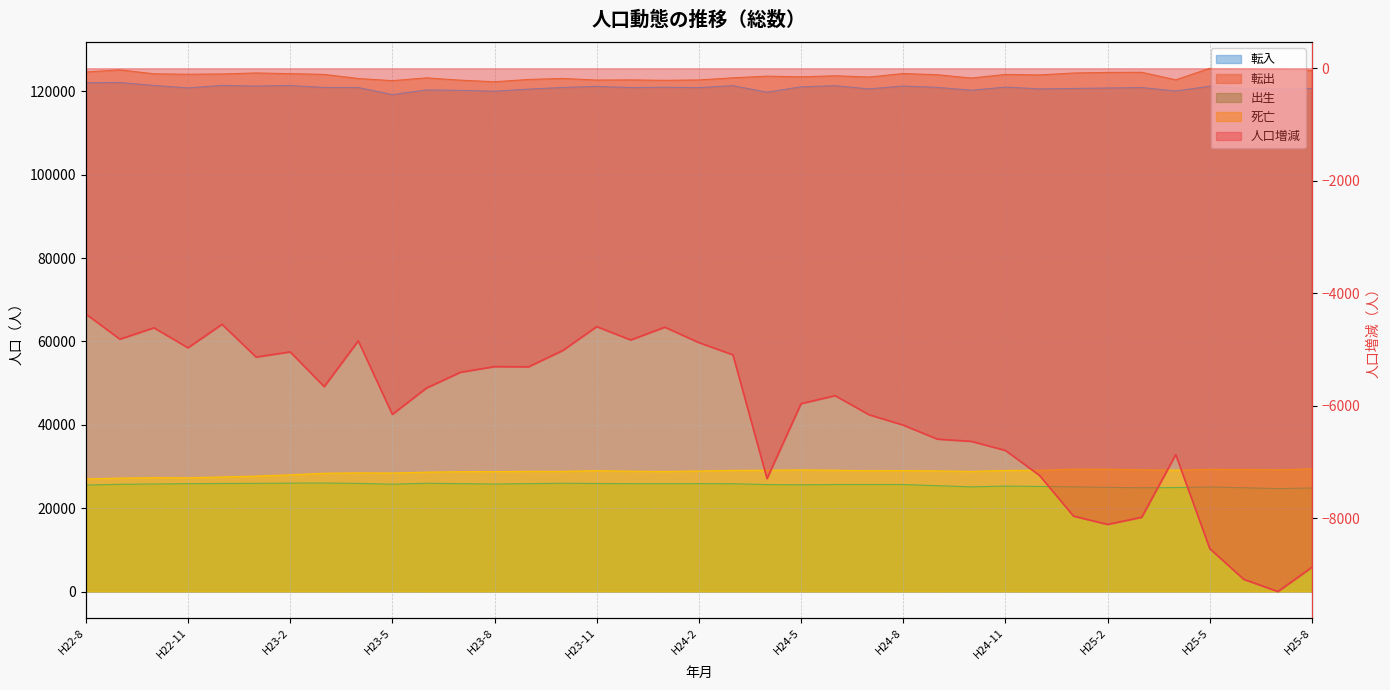

Count the number of categories in the chart.

37